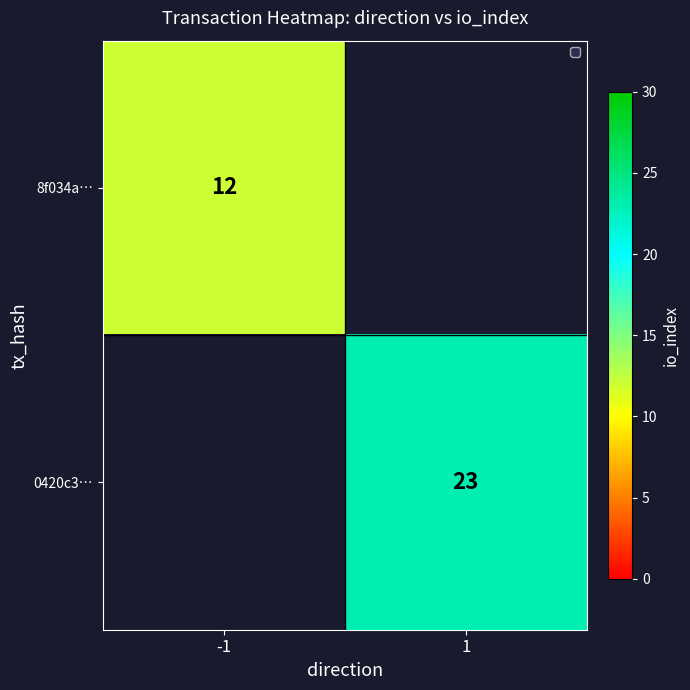

The 0420c3… series shows 31 at 1. True or false?

False